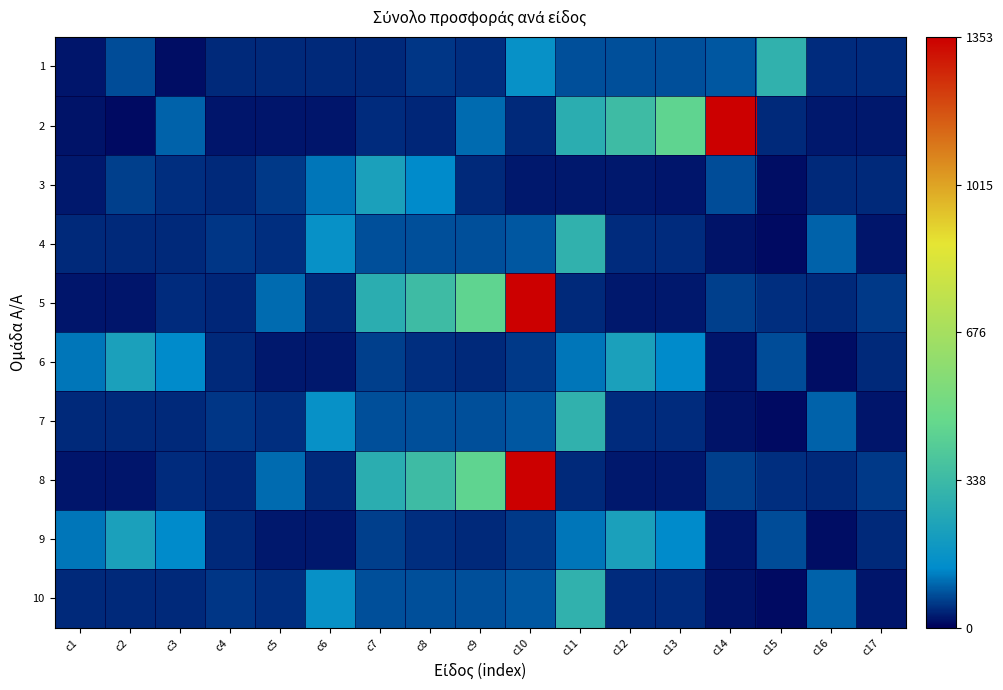

At c3, list the series in order from smallest to largest.

1, 4, 7, 10, 5, 8, 3, 2, 6, 9